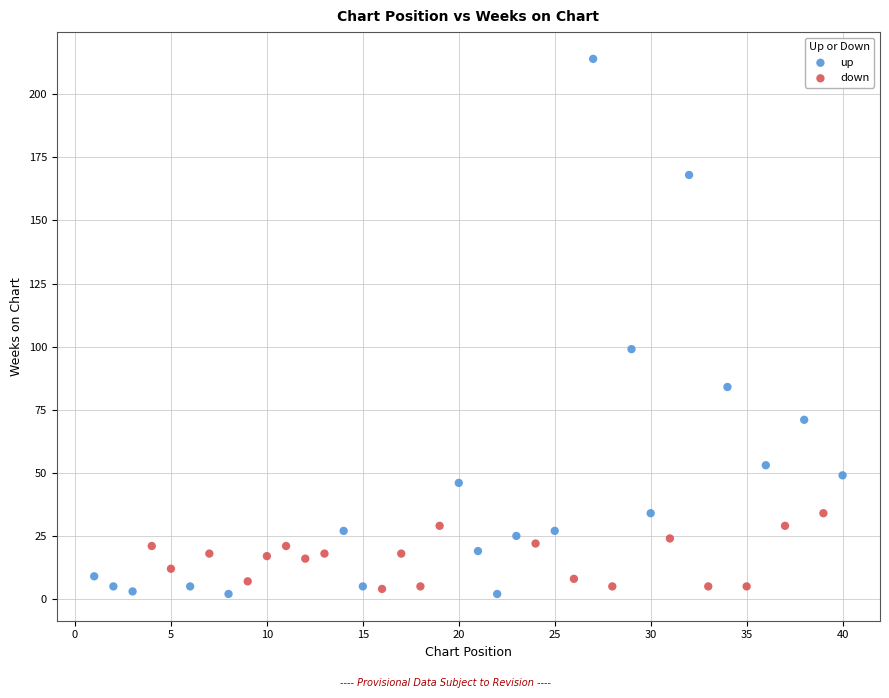

Which series contains the highest Y value?

up